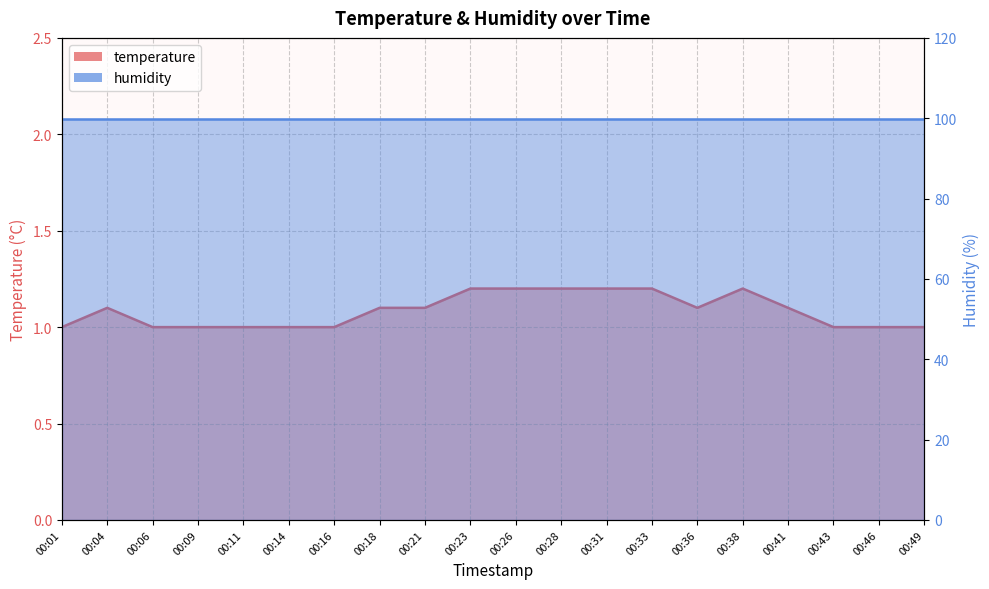

What is the sum of the values at 00:06 and 00:41?

2.1